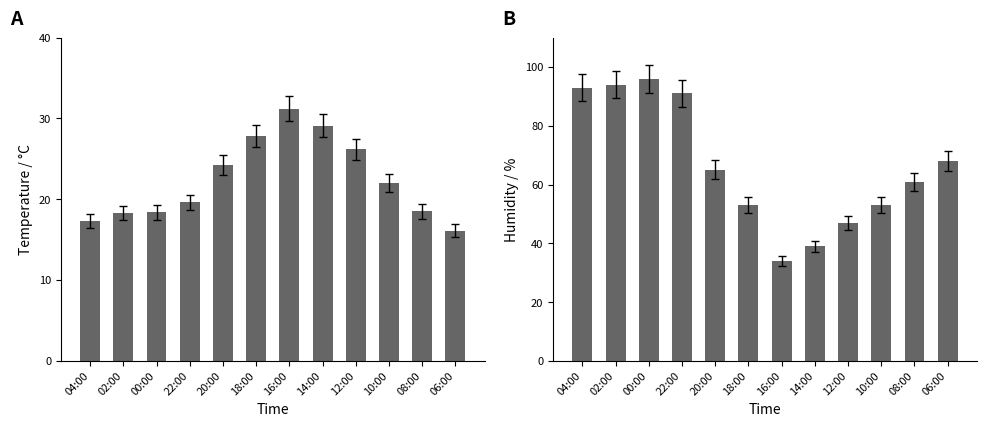

What position from the left is 02:00?

2